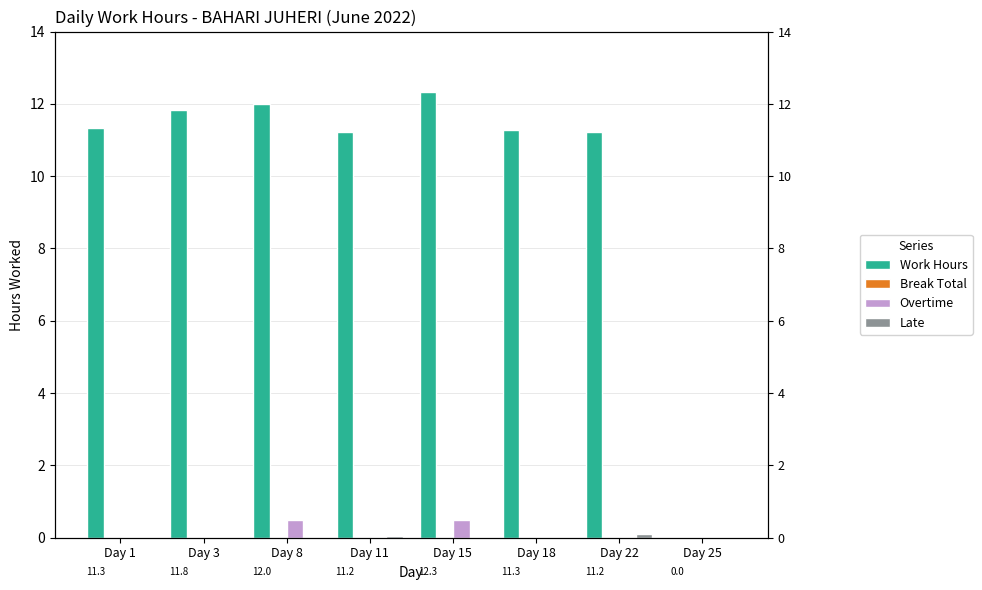

Which category has the lowest value in the Late series?

Day 1